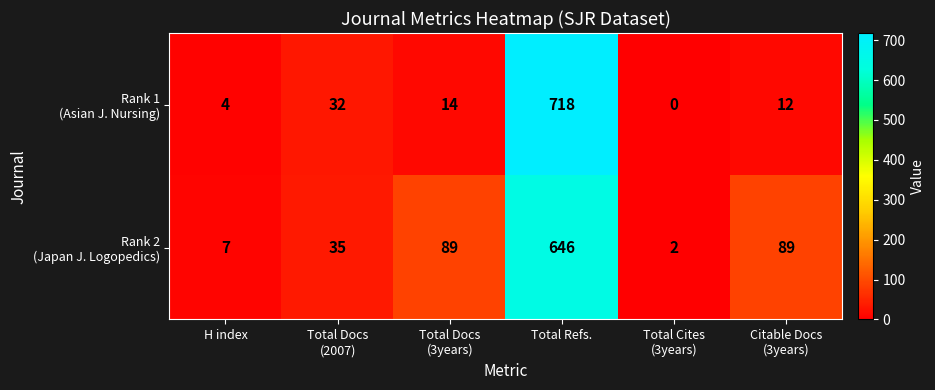

Which category has the highest value across all series?

Total Refs.